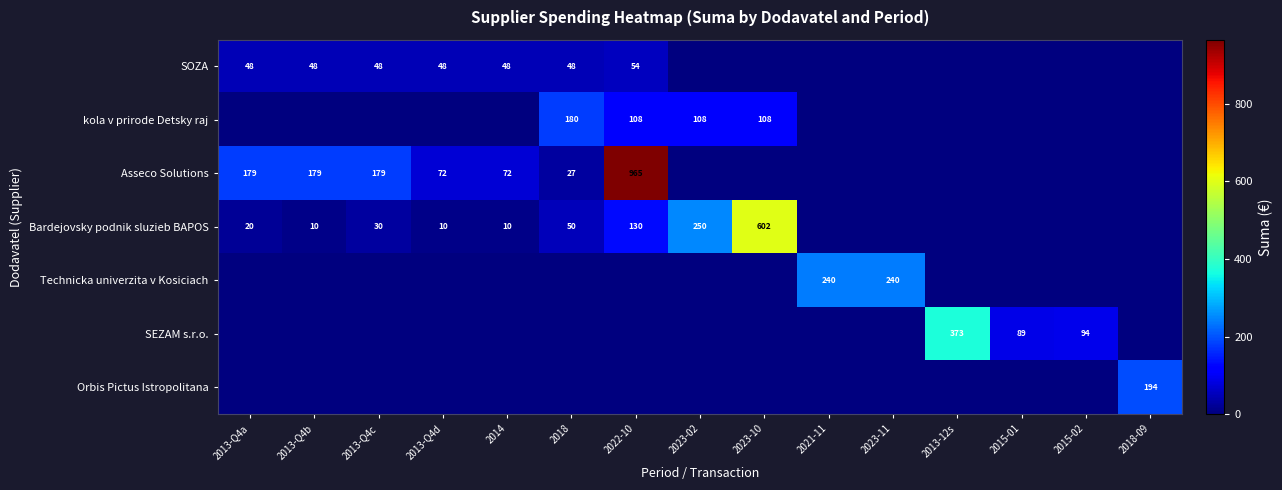

What is the sum of the Bardejovsky podnik sluzieb BAPOS values at 2023-02 and 2023-10?

852